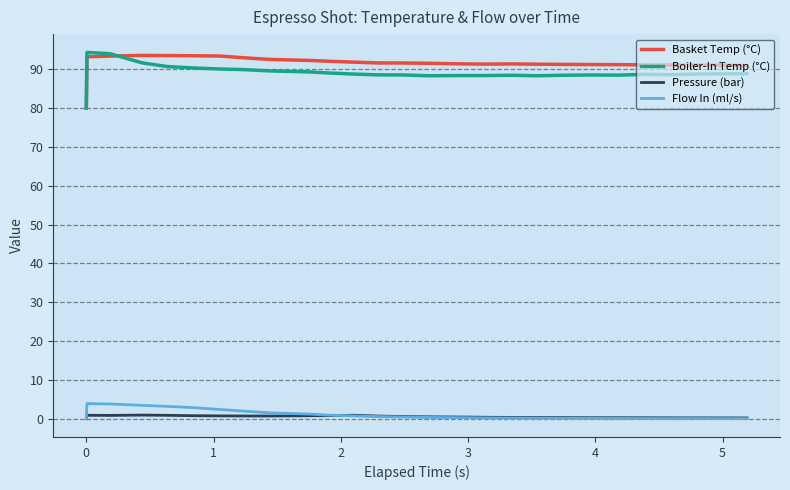

True or false: Flow In (ml/s) and Boiler-In Temp (°C) intersect in this chart.

False